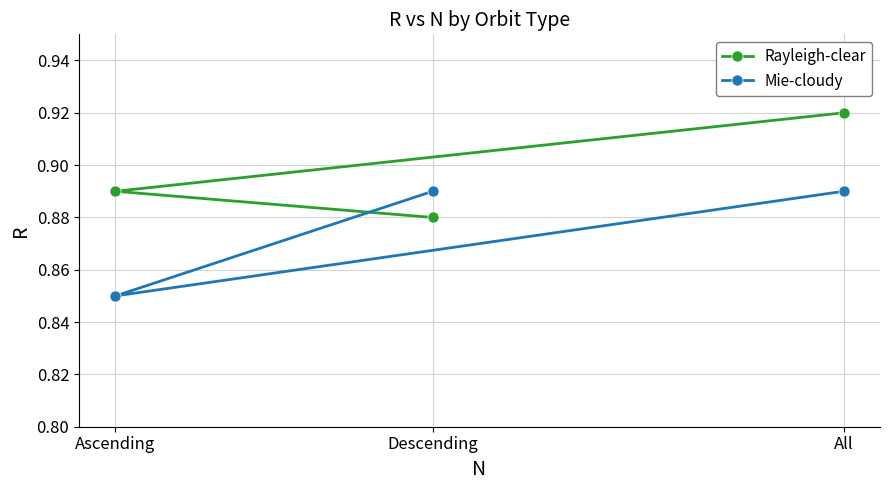

Which series changed the most between All and Descending?

Rayleigh-clear